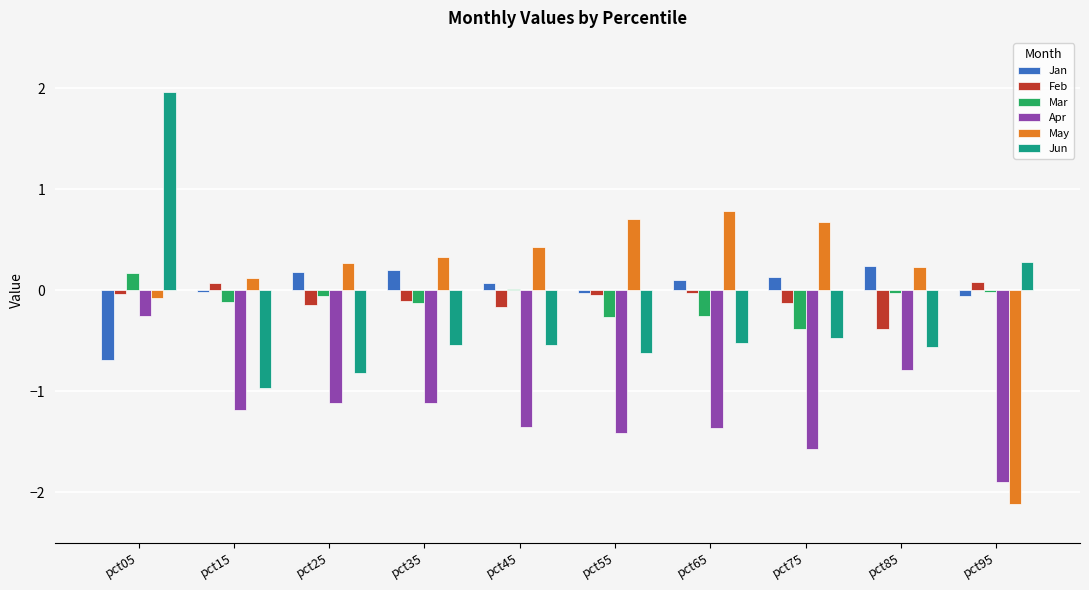

What is the spread (max minus min) of values at pct65?

2.2